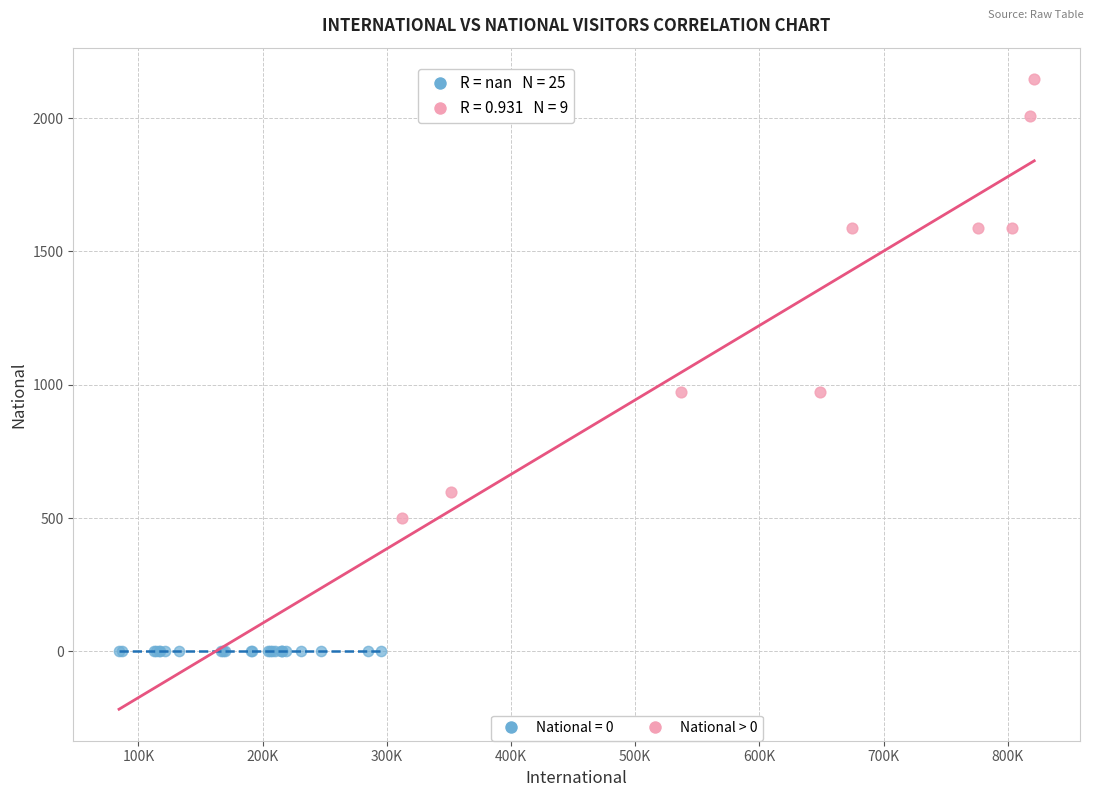

Which series contains the highest Y value?

National > 0